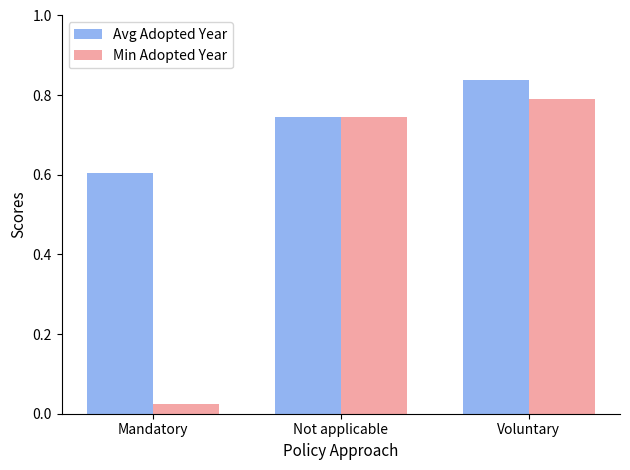

The Min Adopted Year series shows 1.3 at Voluntary. True or false?

False